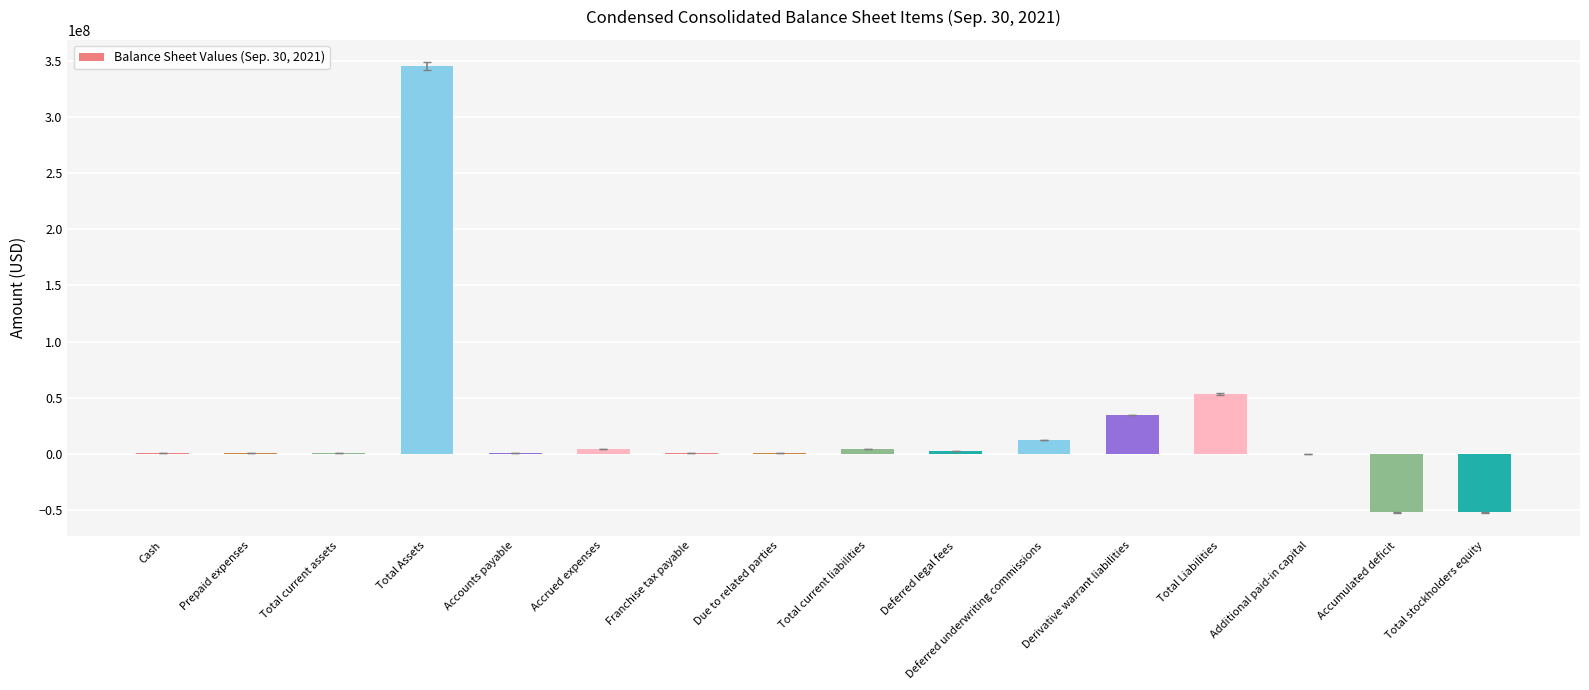

What is the change in value from Total Assets to Derivative warrant liabilities?

-311179841